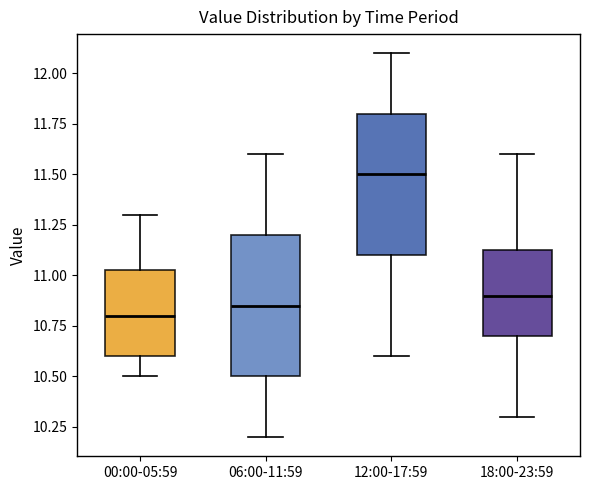

Which box has the lowest median line?

00:00-05:59